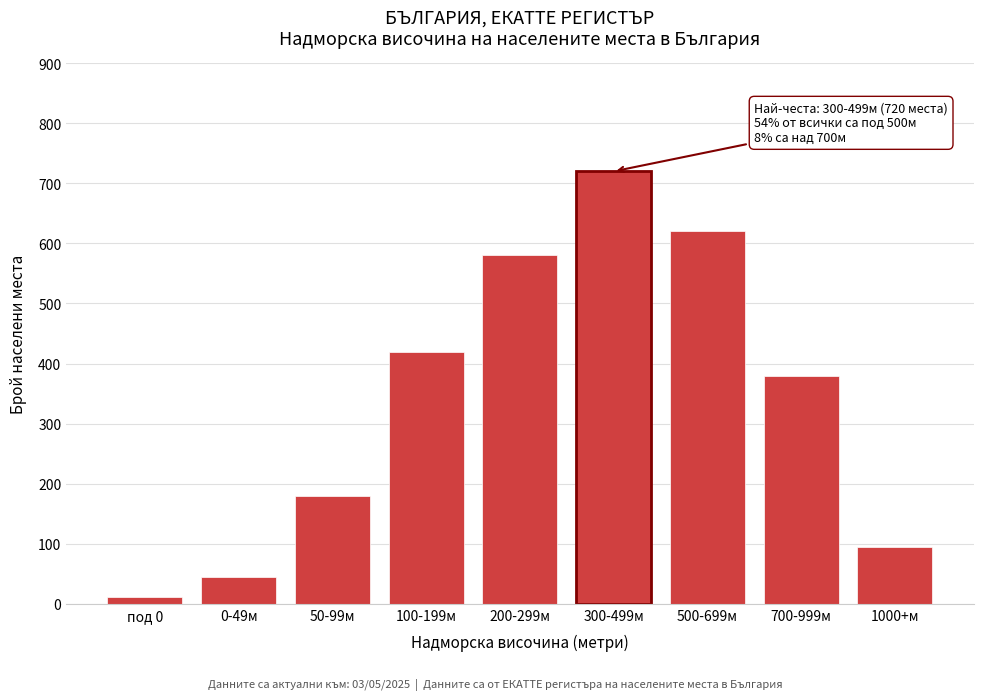

Reading left to right, transcribe all the data shown in this chart.

12	45	180	420	580	720	620	380	95